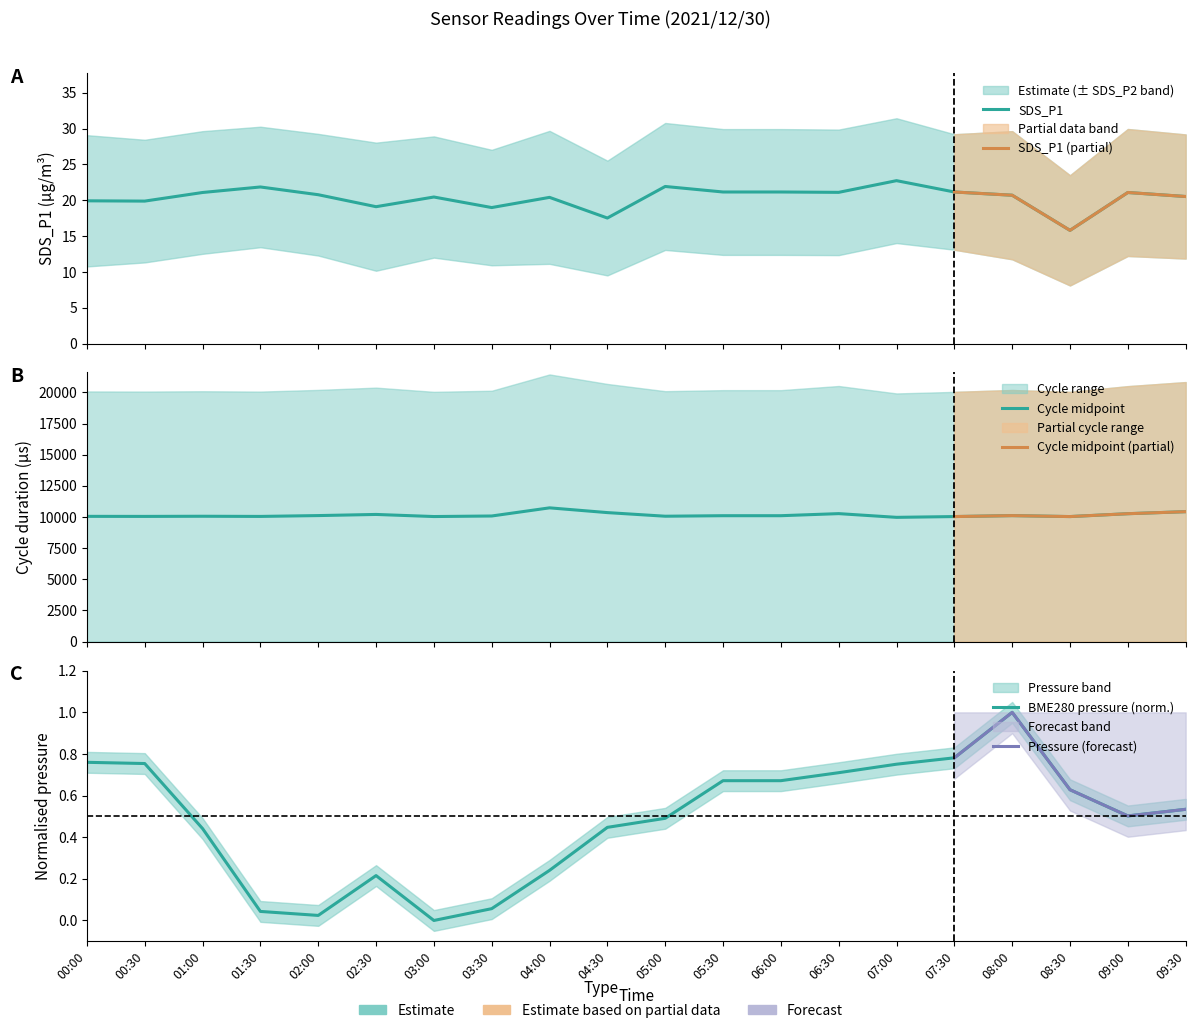

How many values in the Max_cycle series exceed 20188?

8